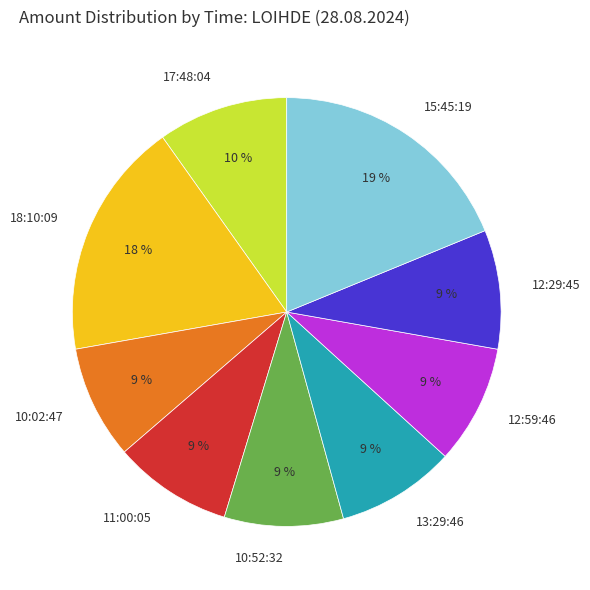

How many slices are in this pie chart?

9